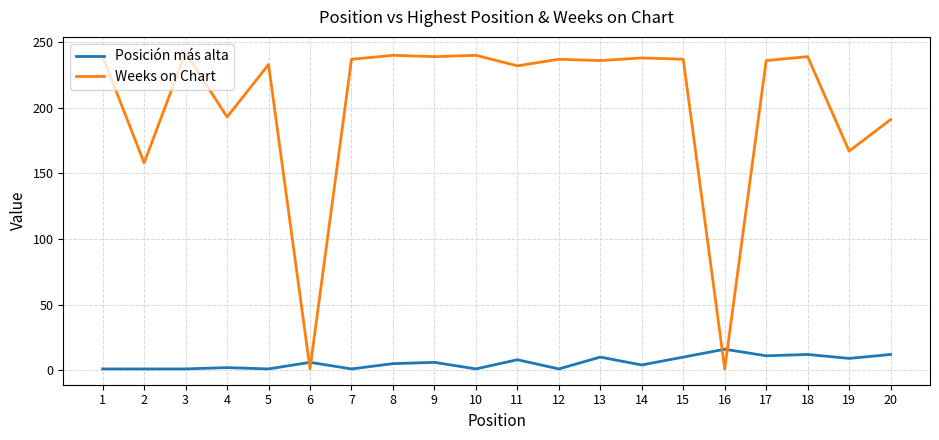

Is the value of Weeks on Chart at 14 greater than the value of Posición más alta at 19?

Yes